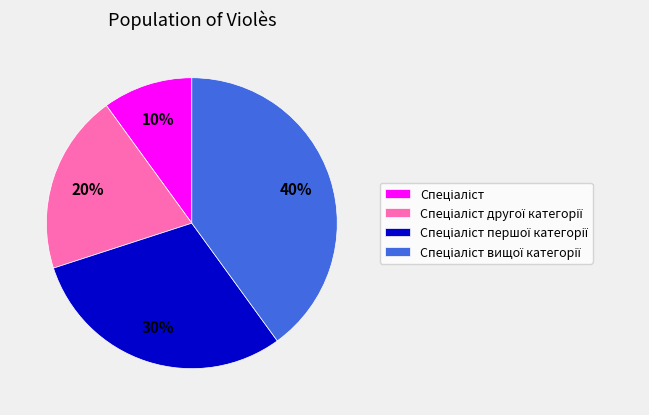

How many slices are in this pie chart?

4